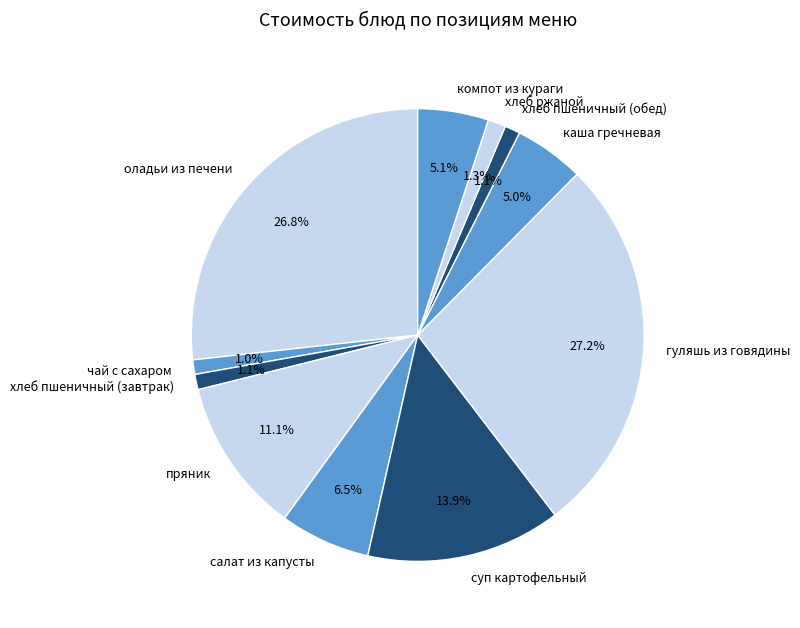

Does гуляшь из говядины represent more than half of the total?

No